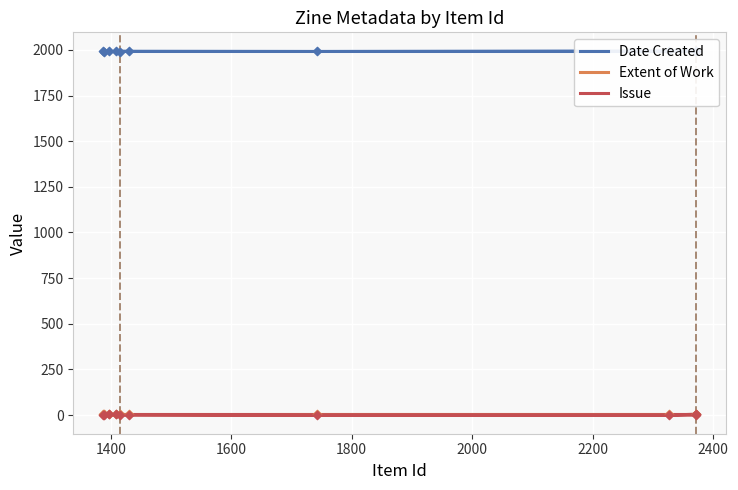

Which series has the widest spread of Y values?

Date Created